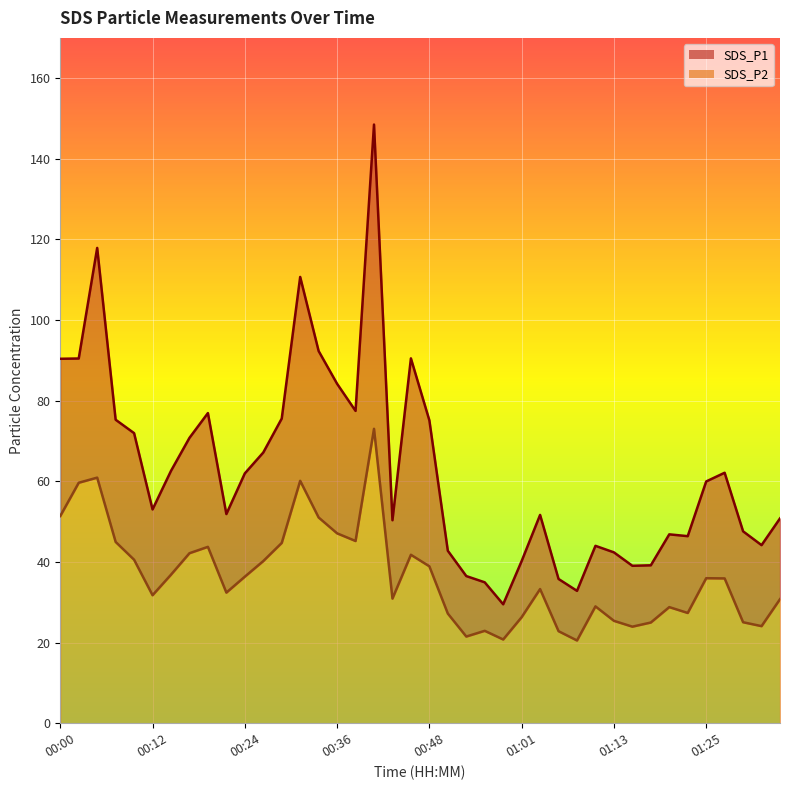

Is it true that SDS_P1 equals 35.0 at 00:56?

True